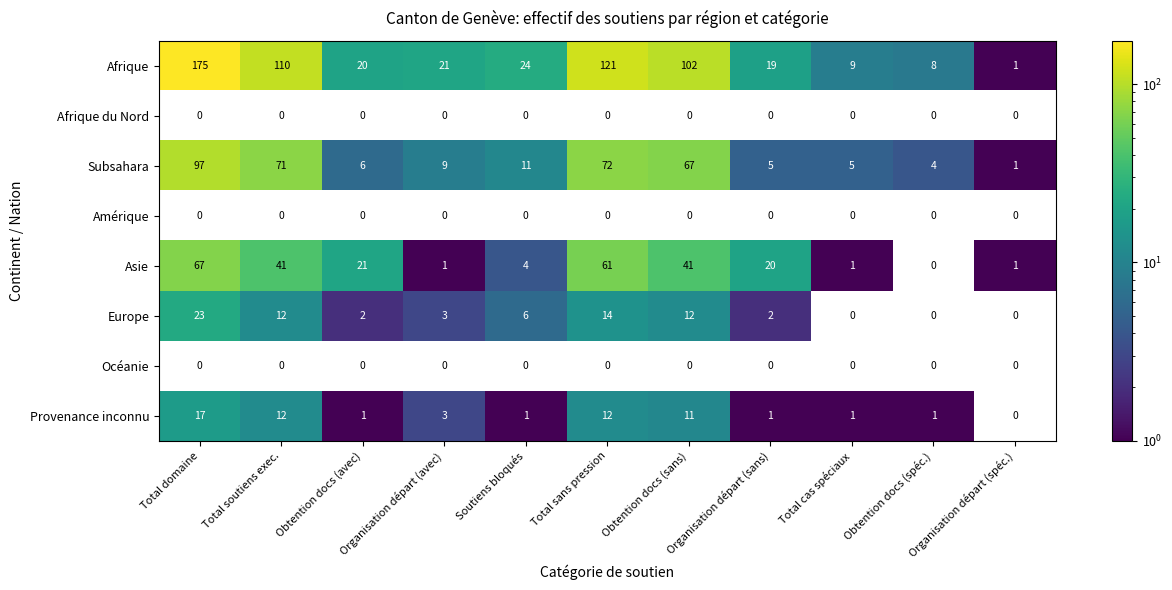

The Asie series shows 108 at Total sans pression. True or false?

False